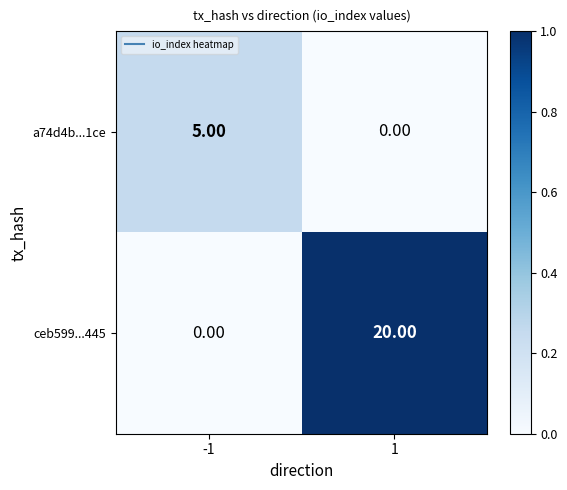

What is the difference between the maximum and minimum values in the a74d4b...1ce series?

5